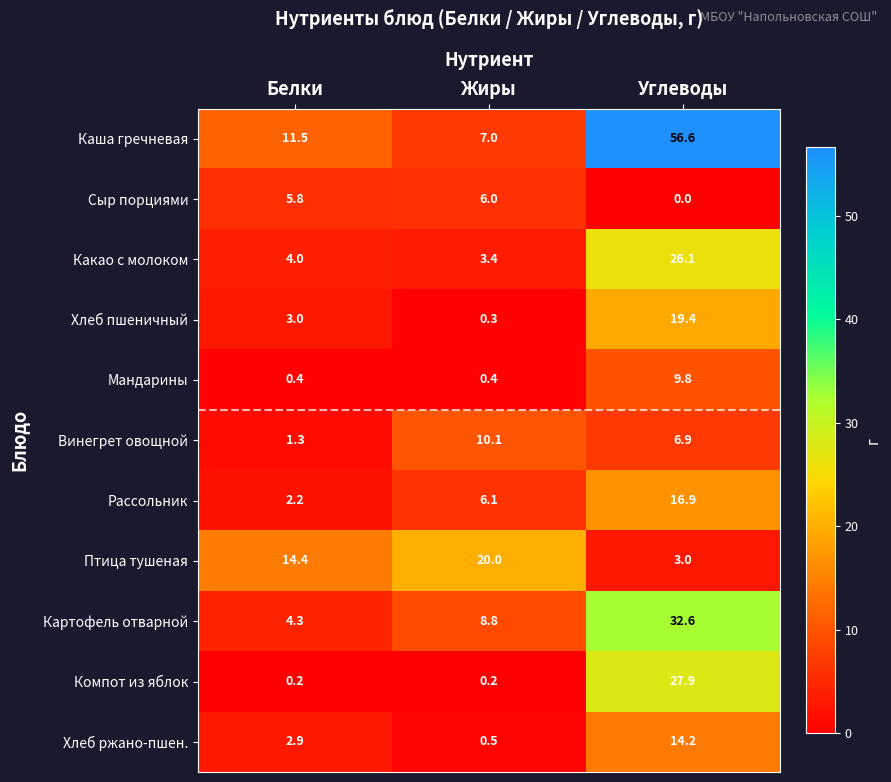

Which series changed the most between Белки and Углеводы?

Каша гречневая